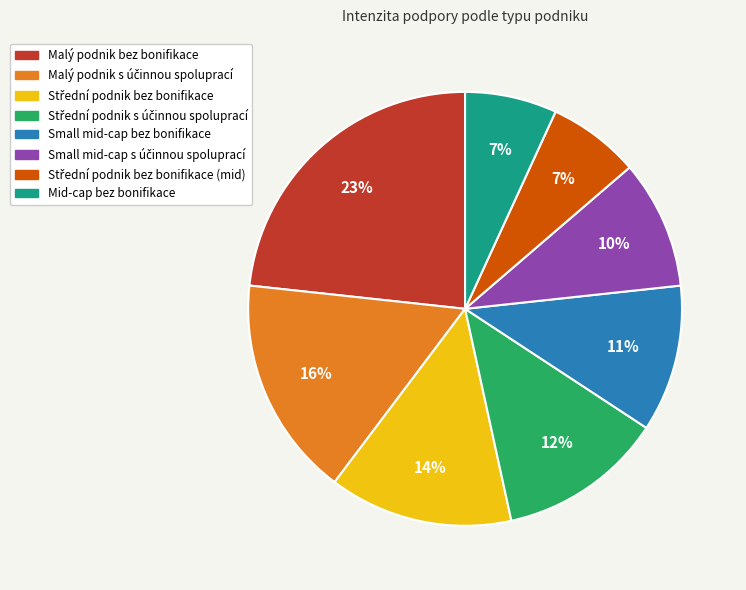

Is it true that Mid-cap bez bonifikace is 7% of the pie?

True